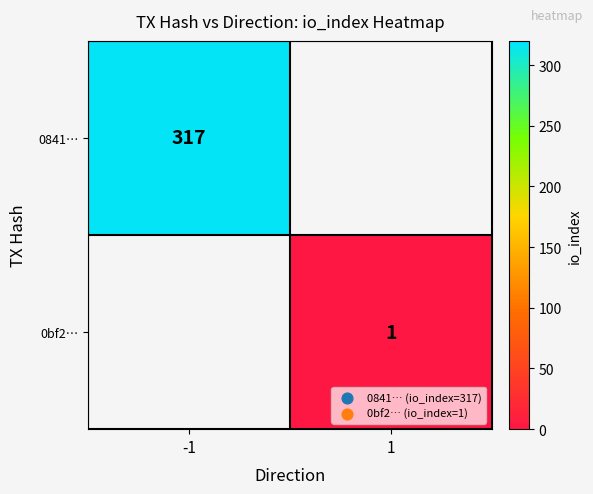

True or false: 0841… has a value of 317 at -1.

True